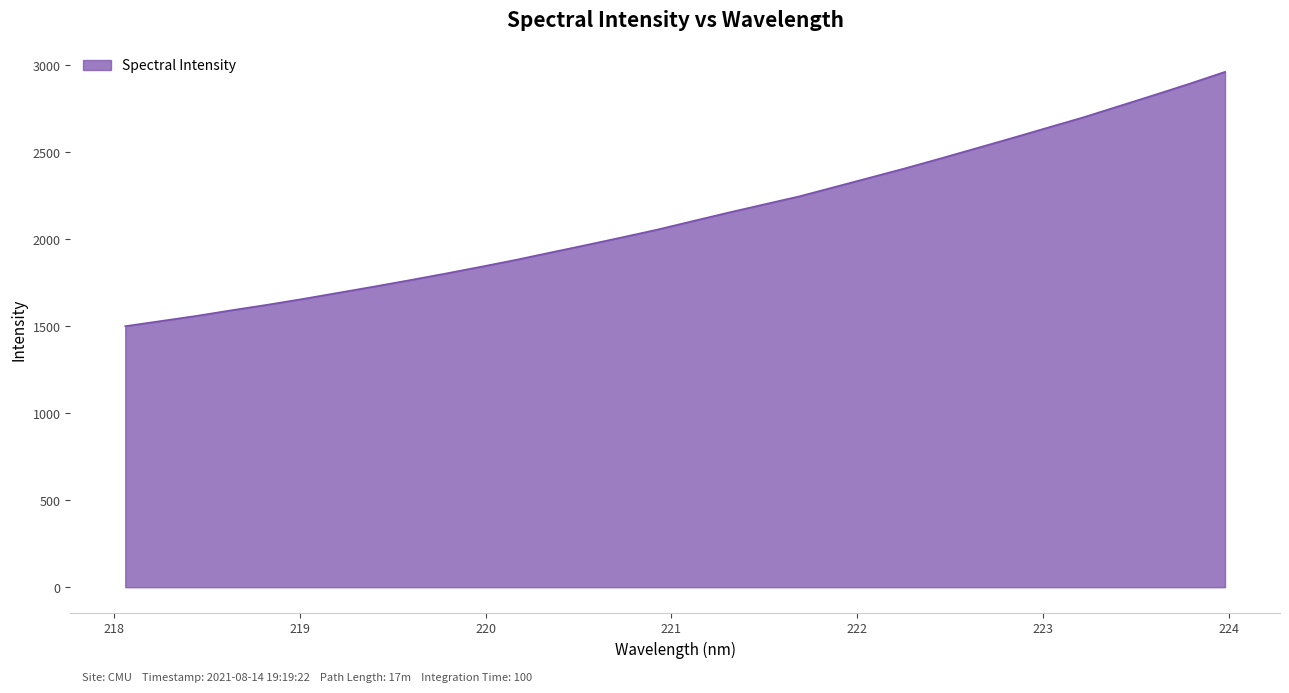

What is the greatest value displayed?

2961.5